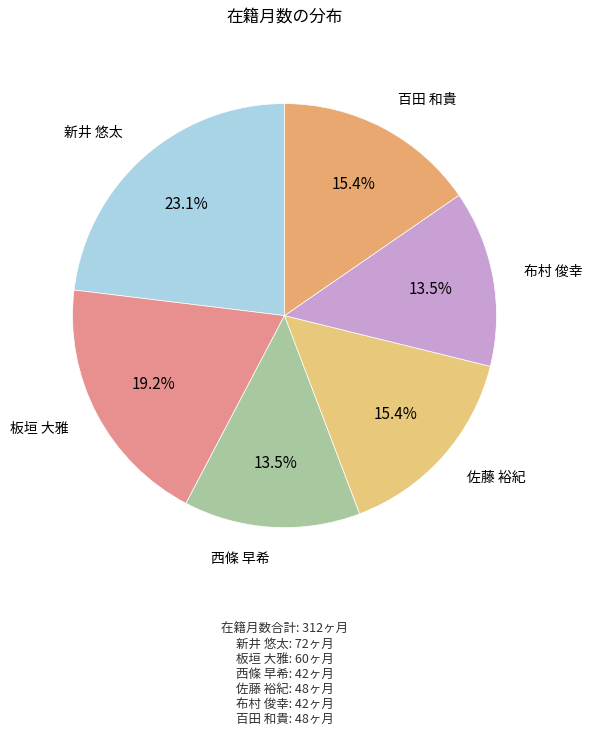

Is there any slice that represents more than half of the pie?

No